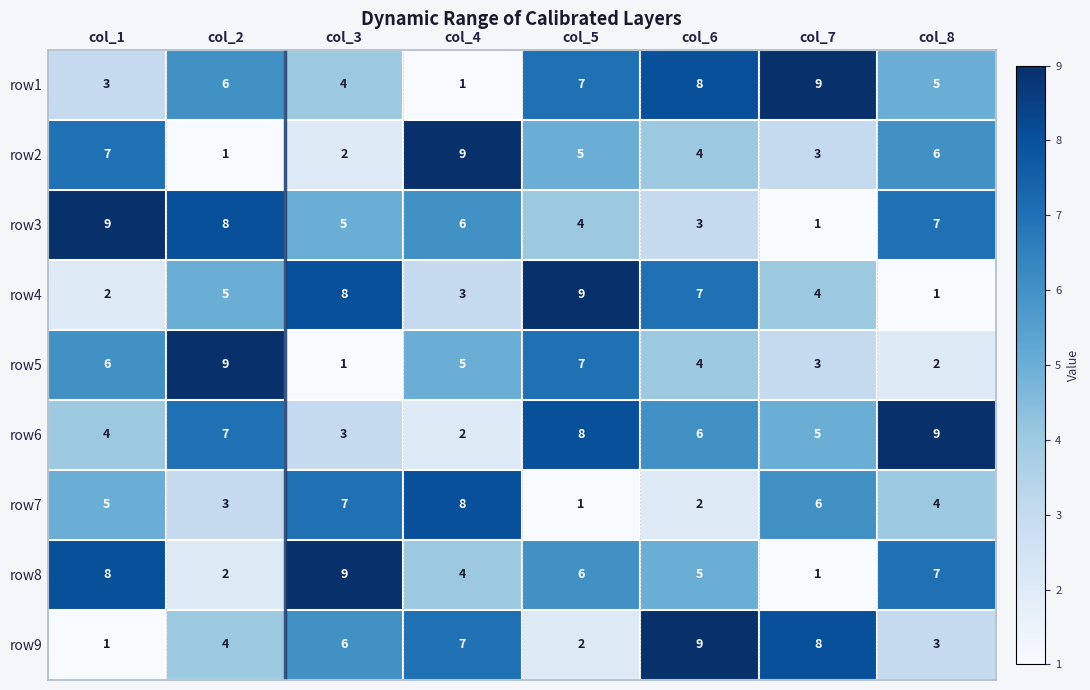

Between col_1 and col_6, which series saw the biggest shift?

row9